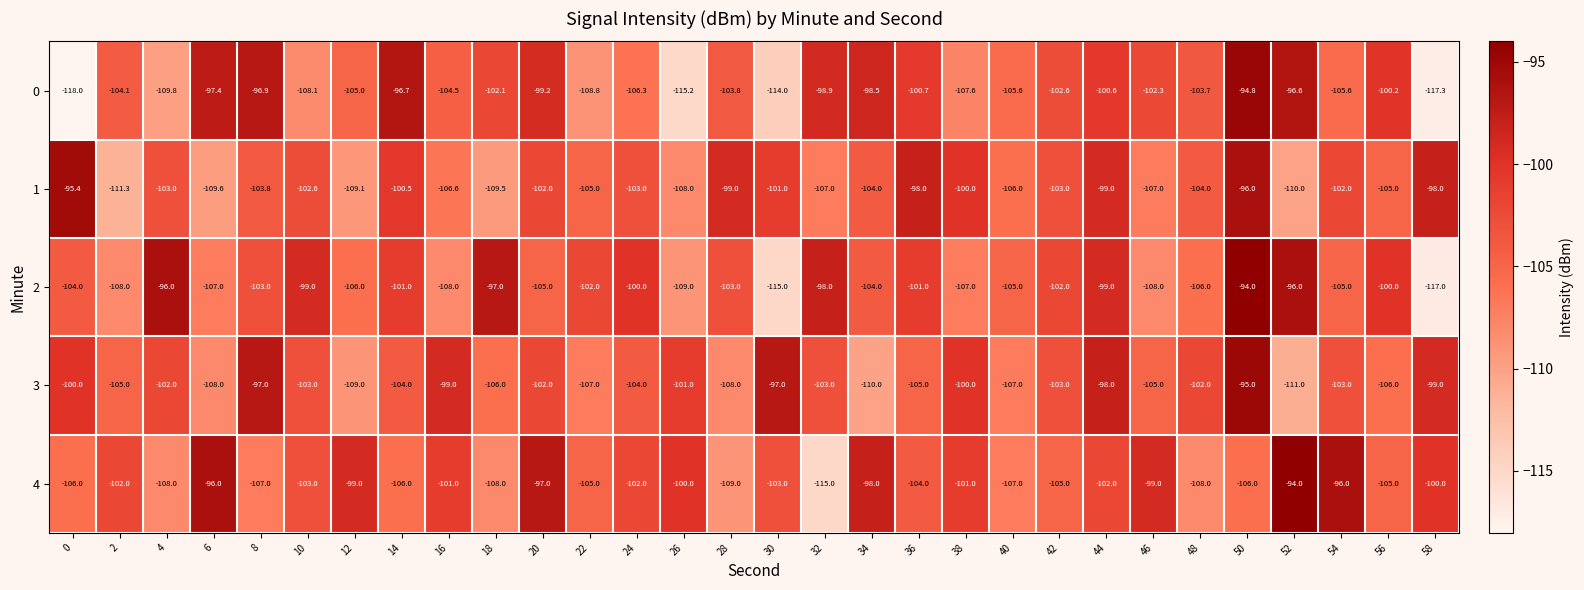

The value of 4 at 56 is -154.1. True or false?

False